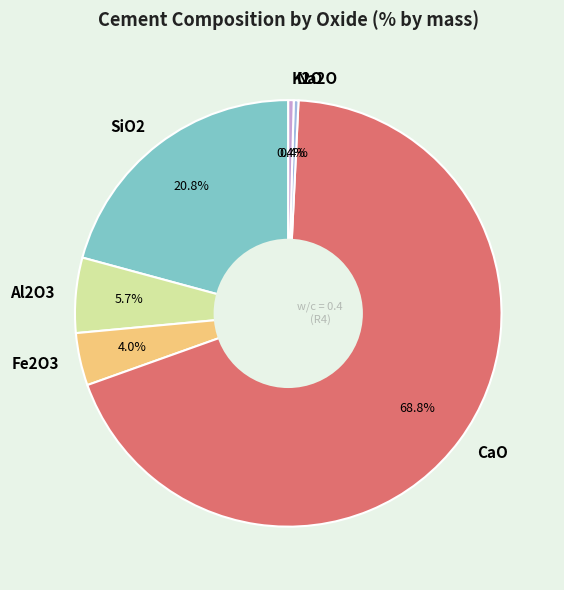

Is the sum of K2O and Fe2O3 greater than half?

No